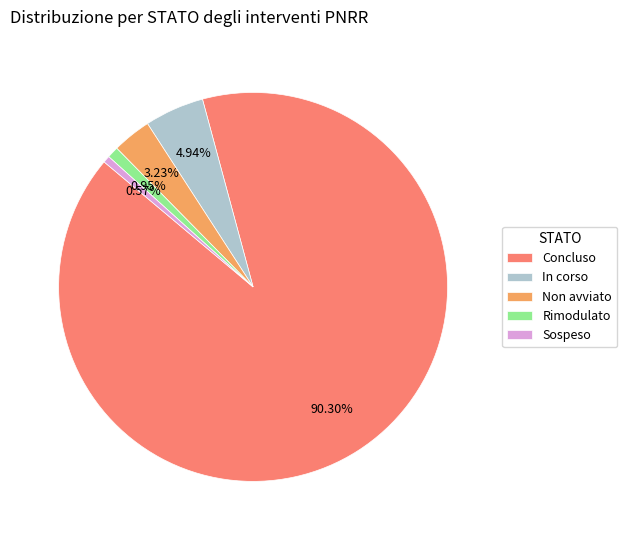

Approximately how many times larger is the value at Rimodulato compared to Non avviato?

0.3